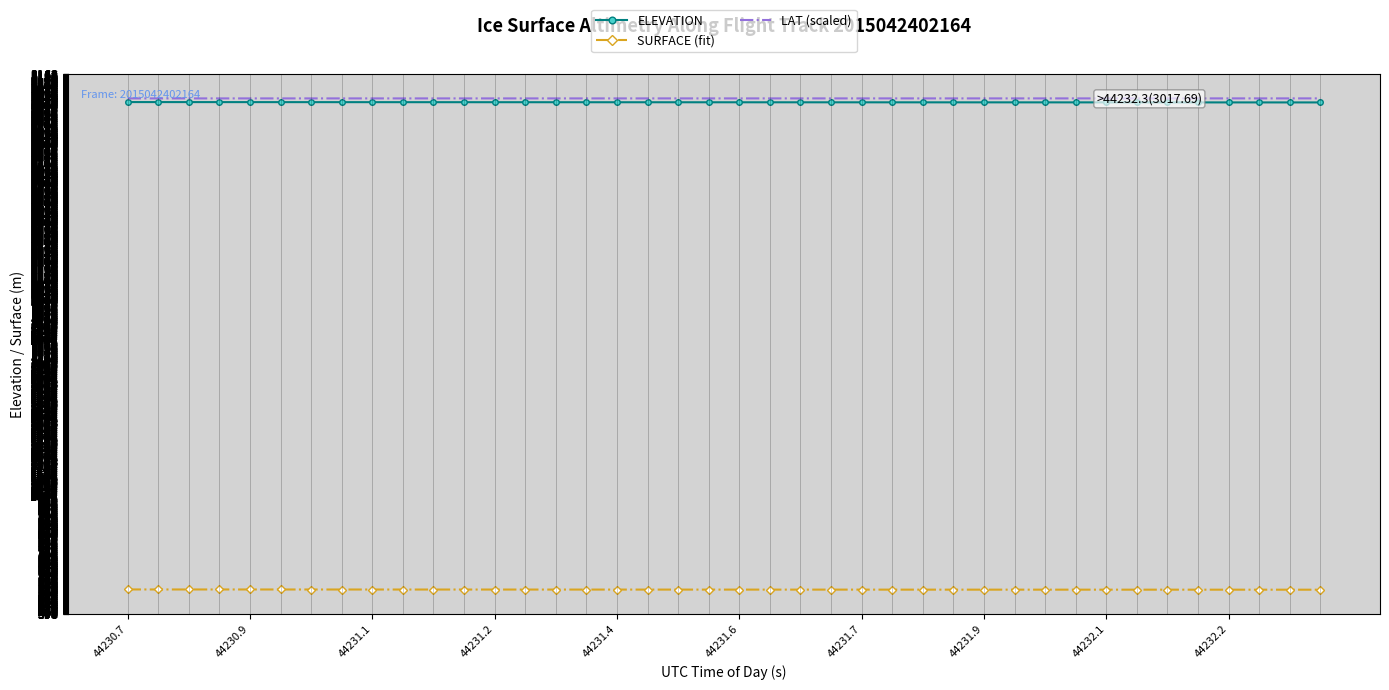

True or false: ELEVATION and SURFACE (fit) intersect in this chart.

False